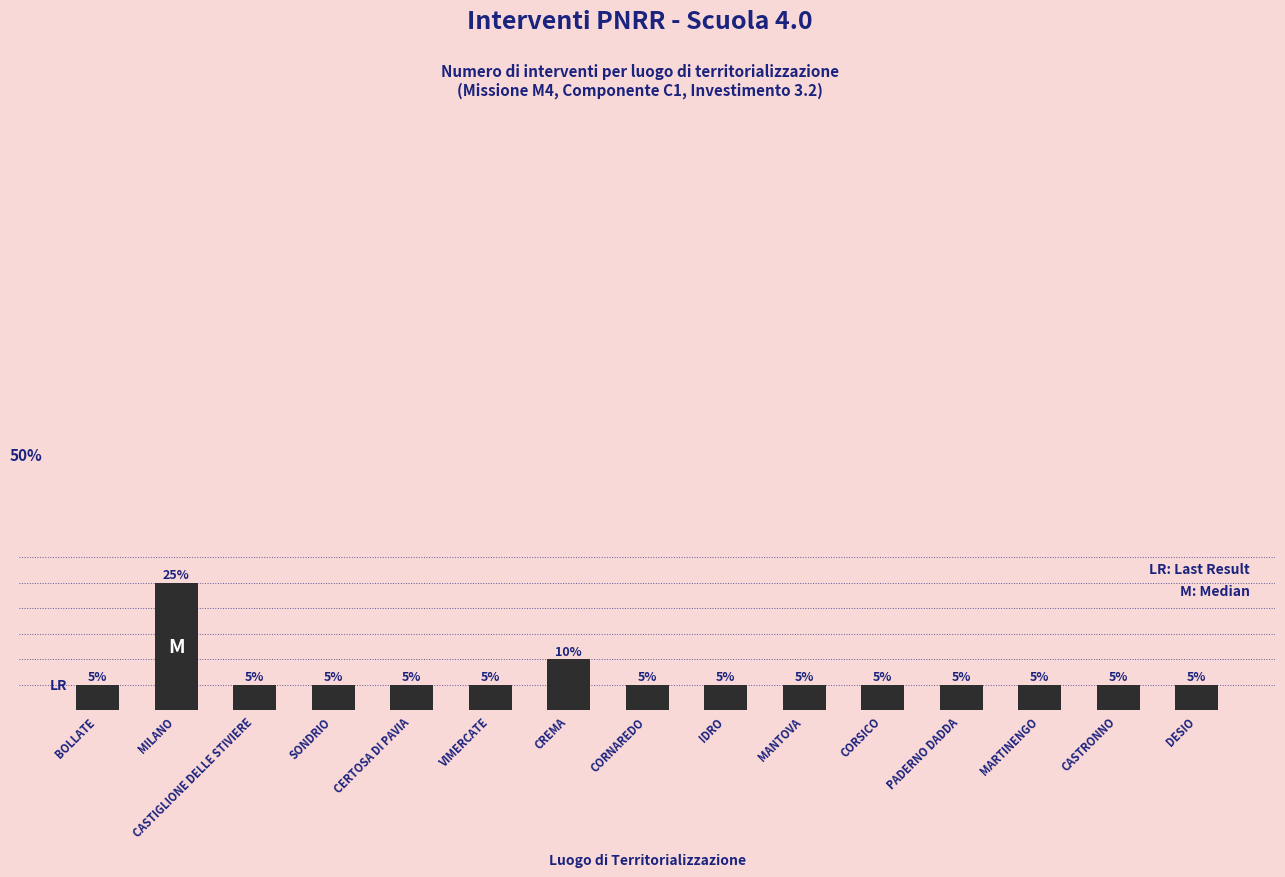

At which category does the chart reach its peak across all series?

MILANO